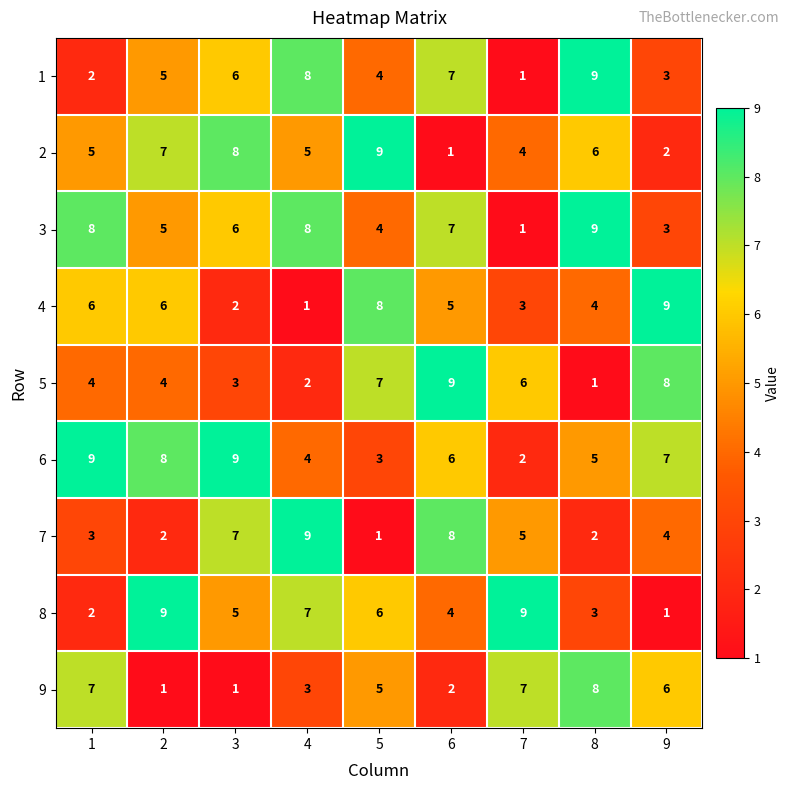

Which series has the largest total across all categories?

6